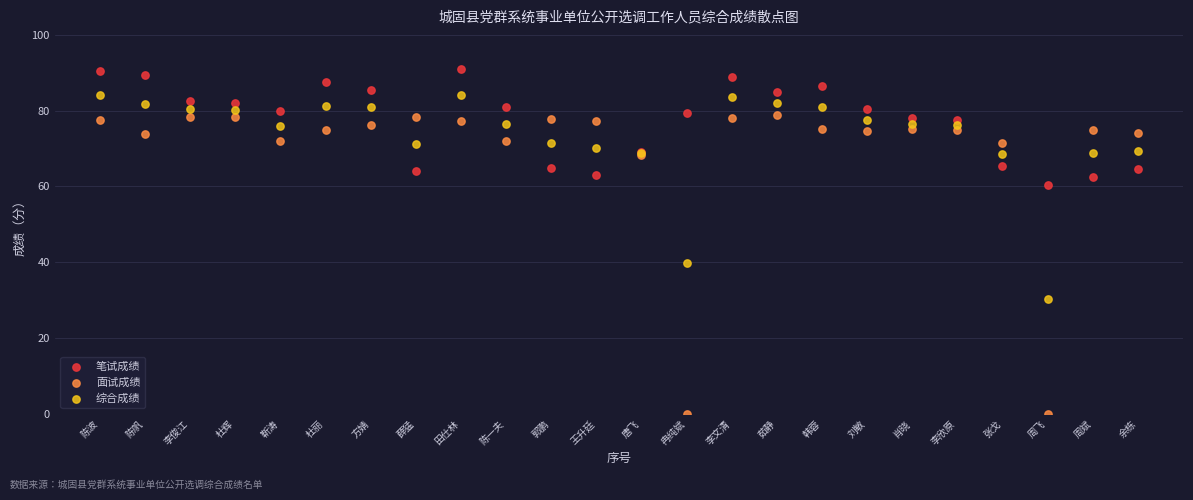

Across all series, what Y value is closest to 45?

39.8